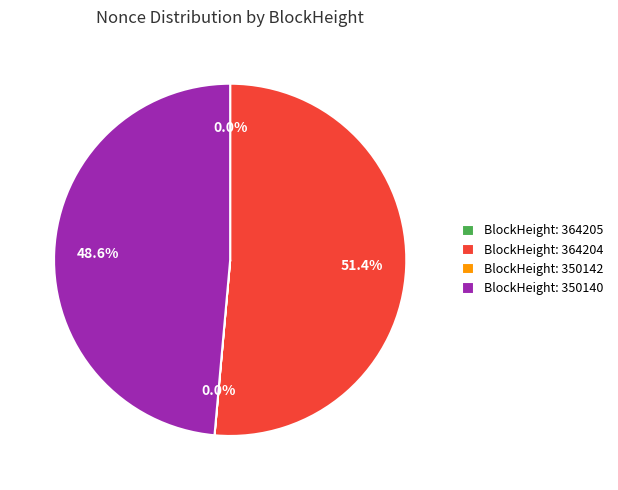

Which has a higher value, BlockHeight: 364204 or BlockHeight: 350140?

BlockHeight: 364204